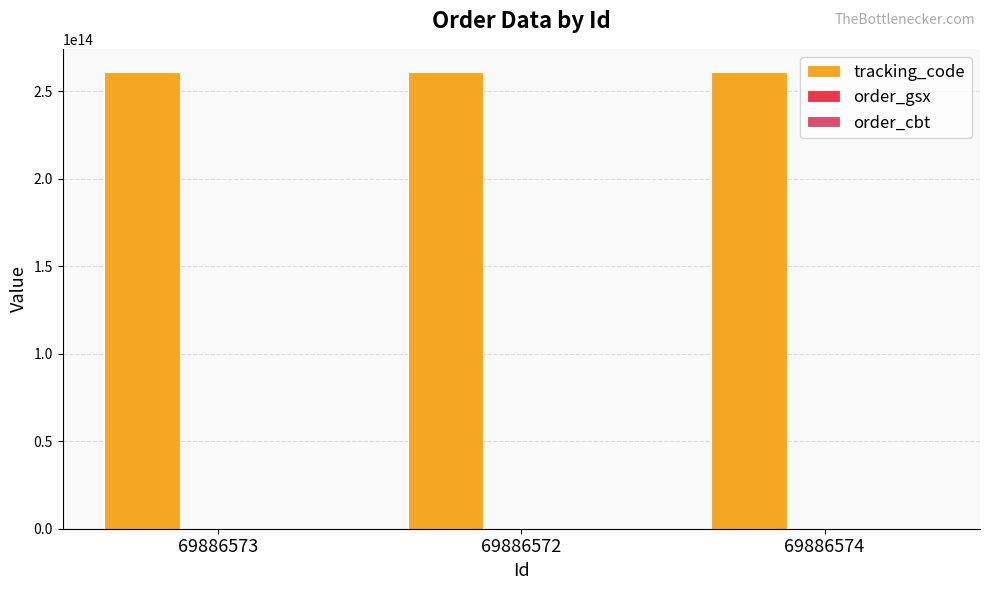

Which series has the largest total across all categories?

tracking_code